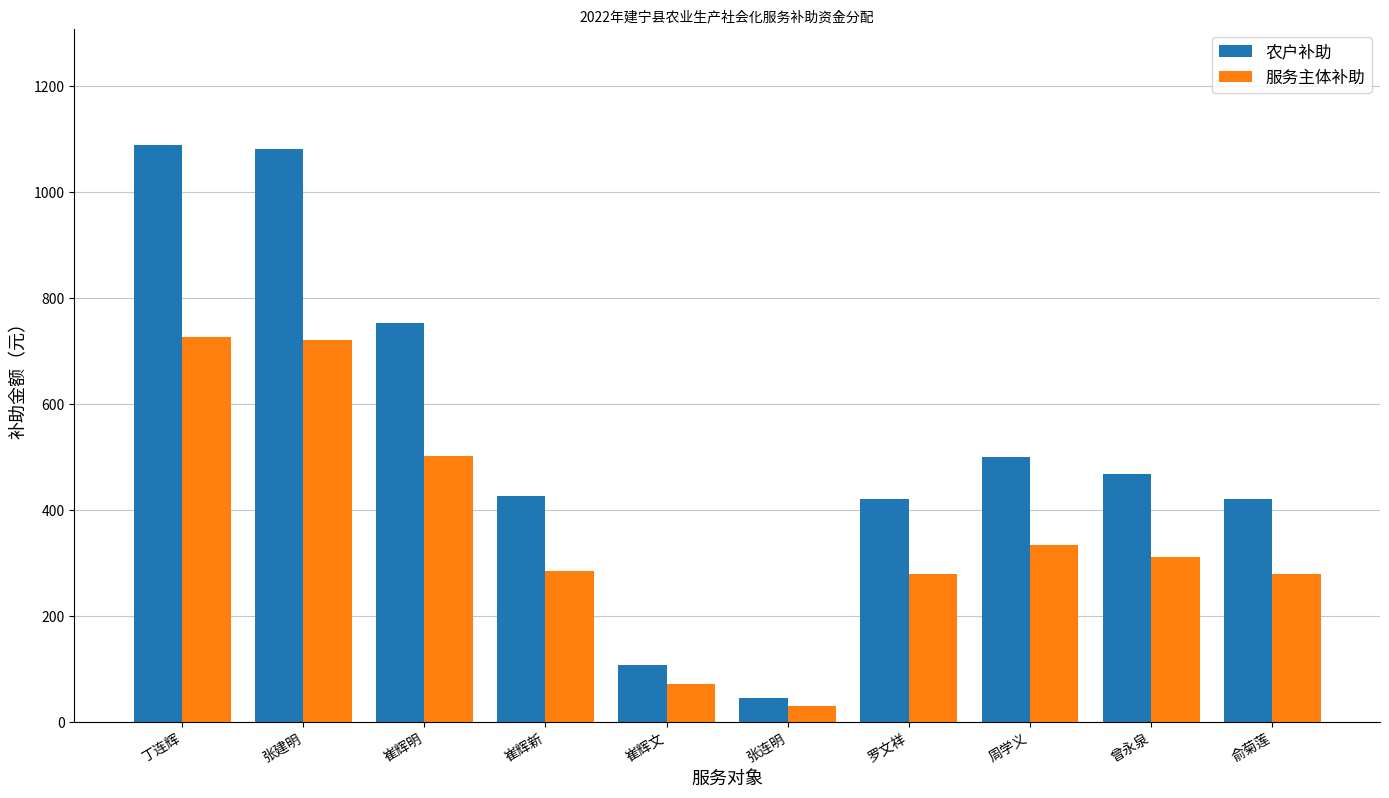

What is the sum of all 农户补助 values?

5313.0